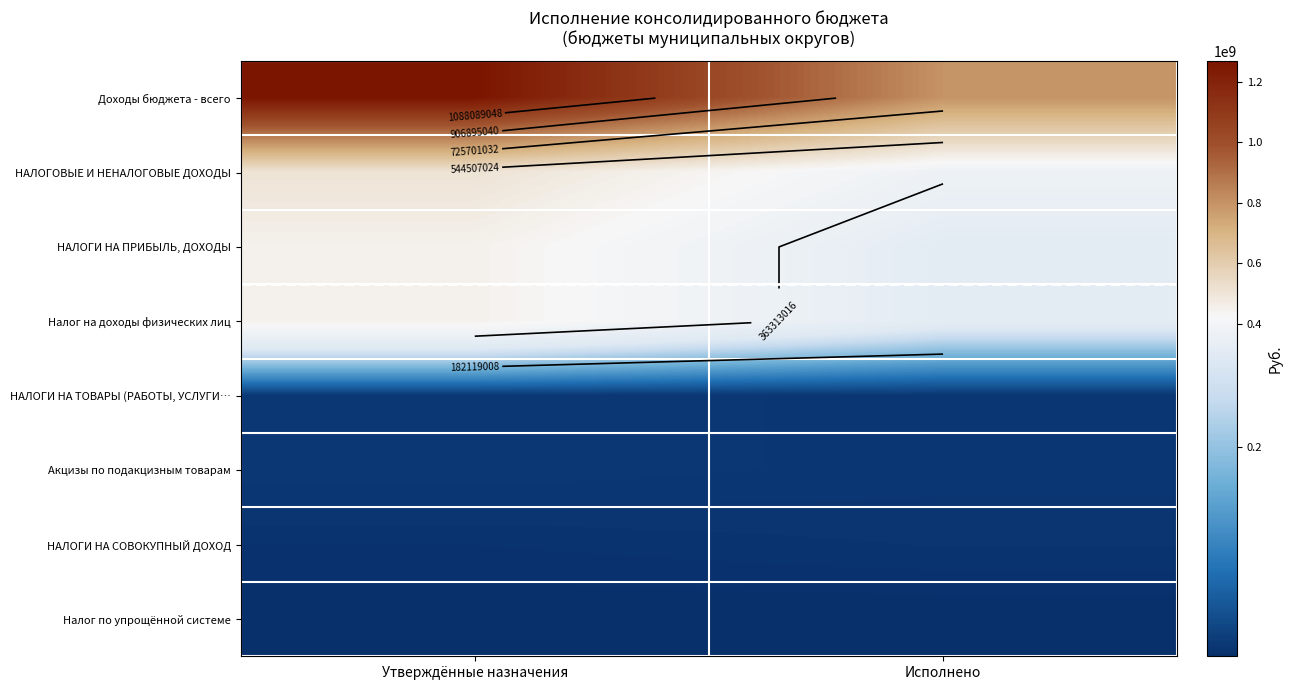

How many categories are shown in the chart?

2